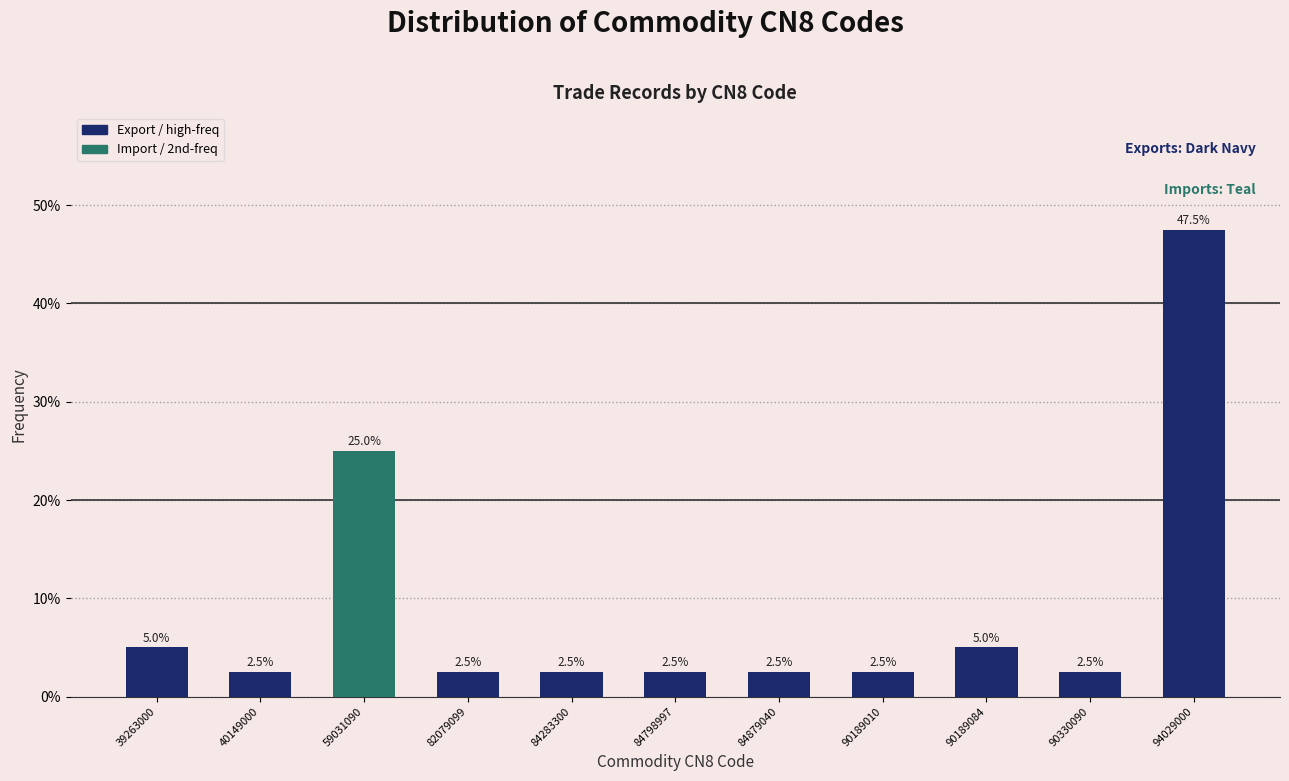

Reading left to right, transcribe all the data shown in this chart.

5.0	2.5	25.0	2.5	2.5	2.5	2.5	2.5	5.0	2.5	47.5